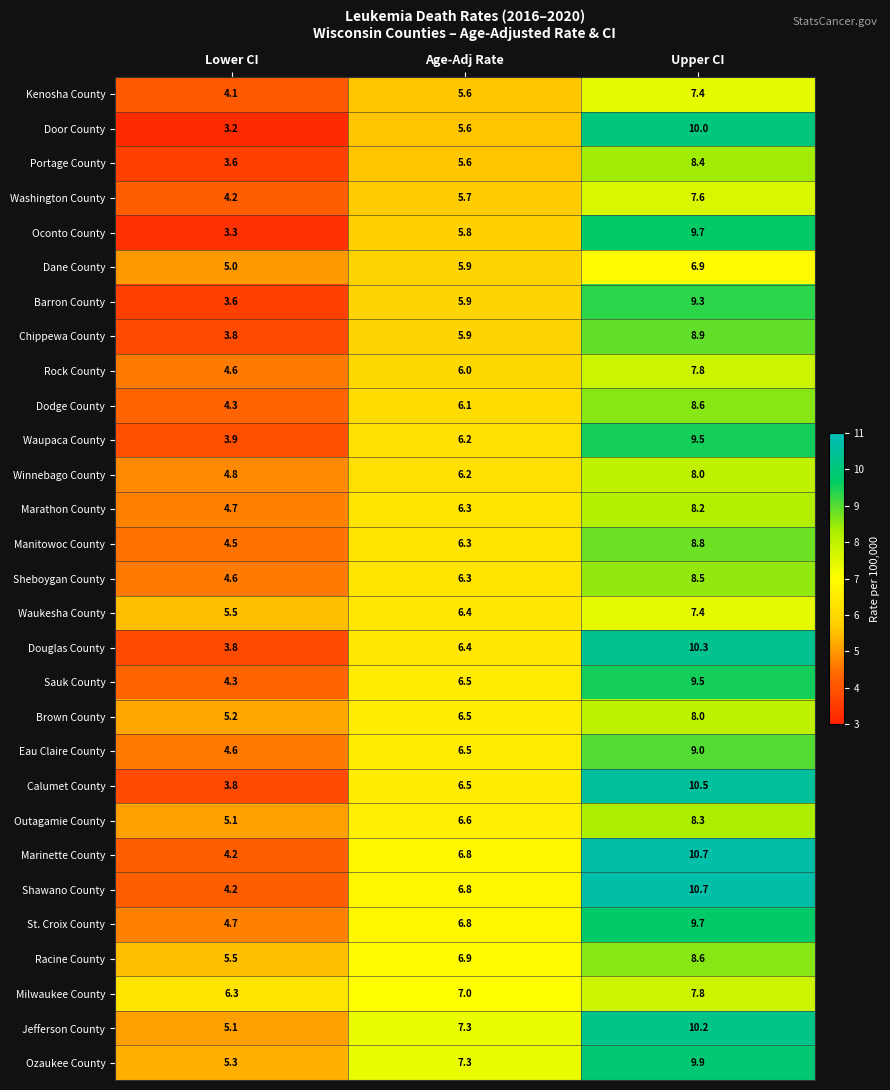

The Milwaukee County series shows 2.5 at Lower CI. True or false?

False